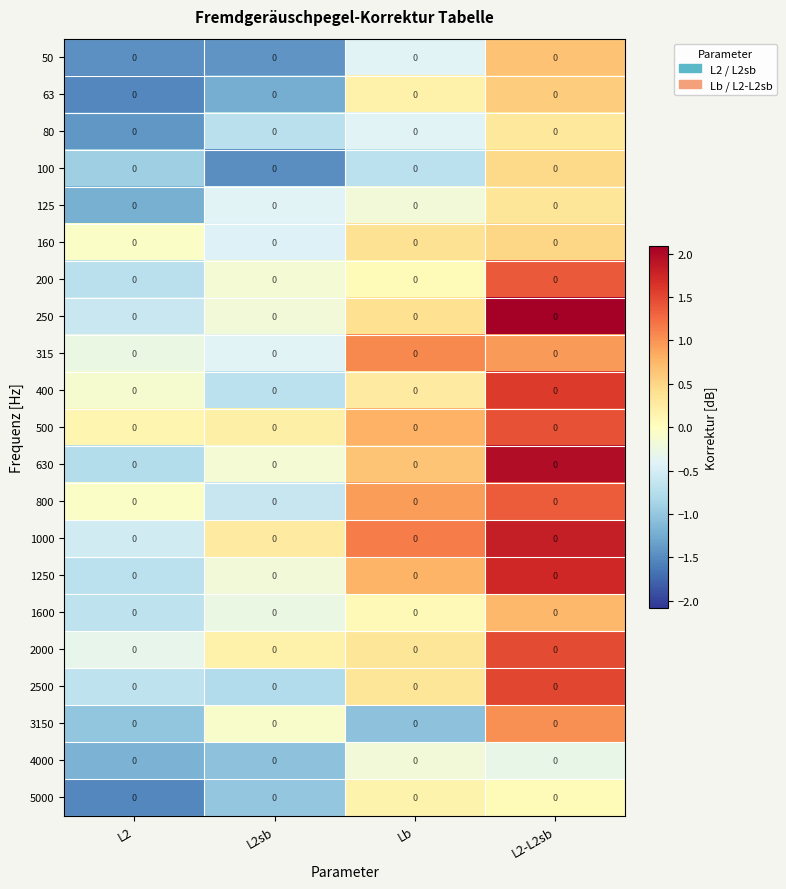

Reading right to left, transcribe all the data shown in this chart.

50: L2-L2sb=0.0	Lb=0.0	L2sb=0.0	L2=0.0
63: L2-L2sb=0.0	Lb=0.0	L2sb=0.0	L2=0.0
80: L2-L2sb=0.0	Lb=0.0	L2sb=0.0	L2=0.0
100: L2-L2sb=0.0	Lb=0.0	L2sb=0.0	L2=0.0
125: L2-L2sb=0.0	Lb=0.0	L2sb=0.0	L2=0.0
160: L2-L2sb=0.0	Lb=0.0	L2sb=0.0	L2=0.0
200: L2-L2sb=0.0	Lb=0.0	L2sb=0.0	L2=0.0
250: L2-L2sb=0.0	Lb=0.0	L2sb=0.0	L2=0.0
315: L2-L2sb=0.0	Lb=0.0	L2sb=0.0	L2=0.0
400: L2-L2sb=0.0	Lb=0.0	L2sb=0.0	L2=0.0
500: L2-L2sb=0.0	Lb=0.0	L2sb=0.0	L2=0.0
630: L2-L2sb=0.0	Lb=0.0	L2sb=0.0	L2=0.0
800: L2-L2sb=0.0	Lb=0.0	L2sb=0.0	L2=0.0
1000: L2-L2sb=0.0	Lb=0.0	L2sb=0.0	L2=0.0
1250: L2-L2sb=0.0	Lb=0.0	L2sb=0.0	L2=0.0
1600: L2-L2sb=0.0	Lb=0.0	L2sb=0.0	L2=0.0
2000: L2-L2sb=0.0	Lb=0.0	L2sb=0.0	L2=0.0
2500: L2-L2sb=0.0	Lb=0.0	L2sb=0.0	L2=0.0
3150: L2-L2sb=0.0	Lb=0.0	L2sb=0.0	L2=0.0
4000: L2-L2sb=0.0	Lb=0.0	L2sb=0.0	L2=0.0
5000: L2-L2sb=0.0	Lb=0.0	L2sb=0.0	L2=0.0